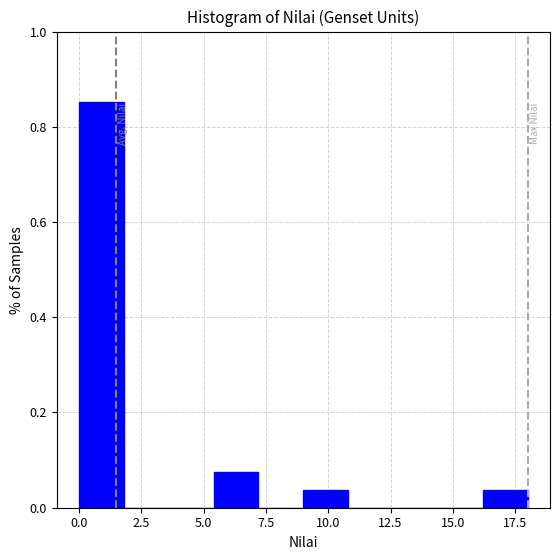

Around what value on the x-axis is the tallest bar? Give the approximate position of its centre, as read against the axis.

1.0